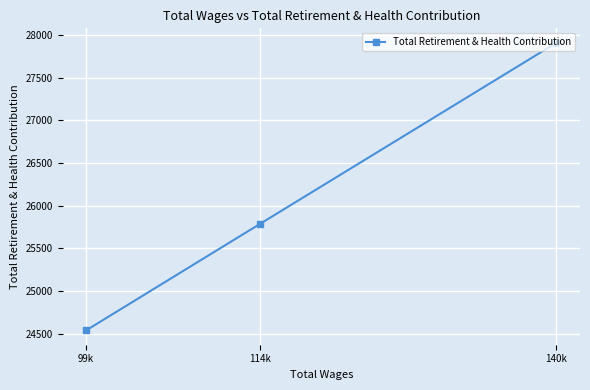

Approximately how many times larger is the value at 114k compared to 140k?

0.9